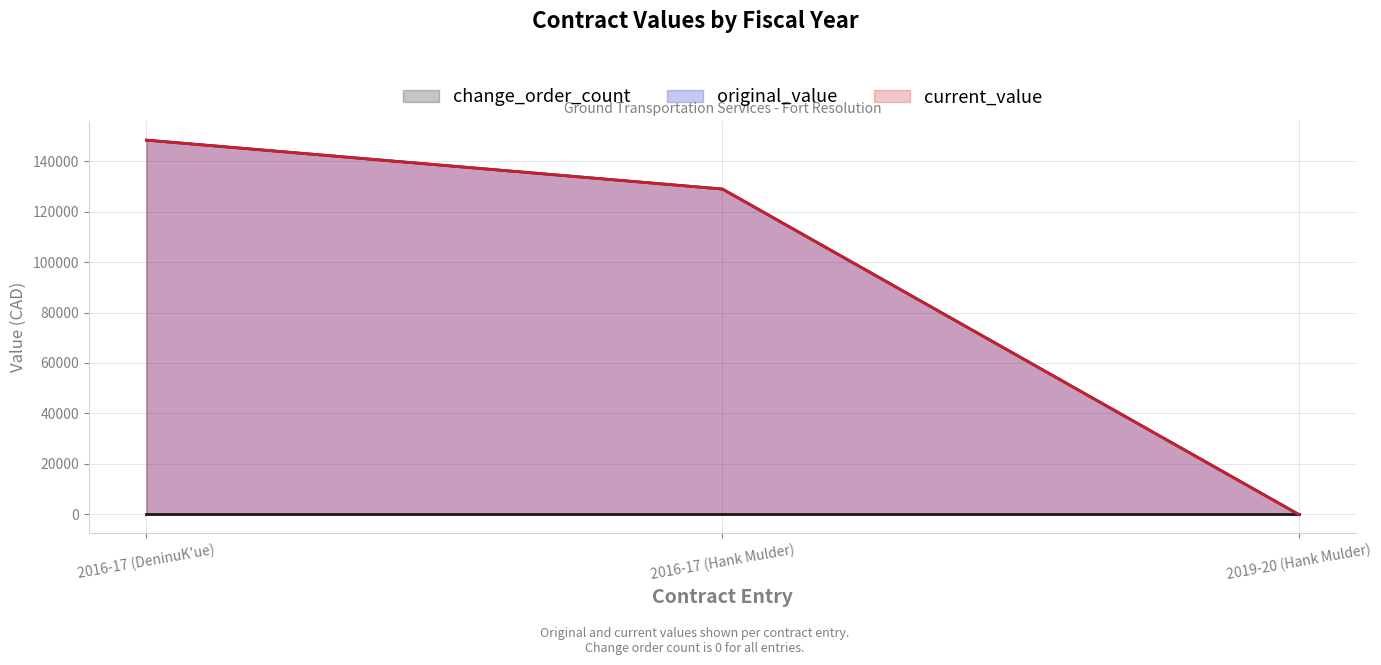

Does the chart have visible grid lines?

Yes